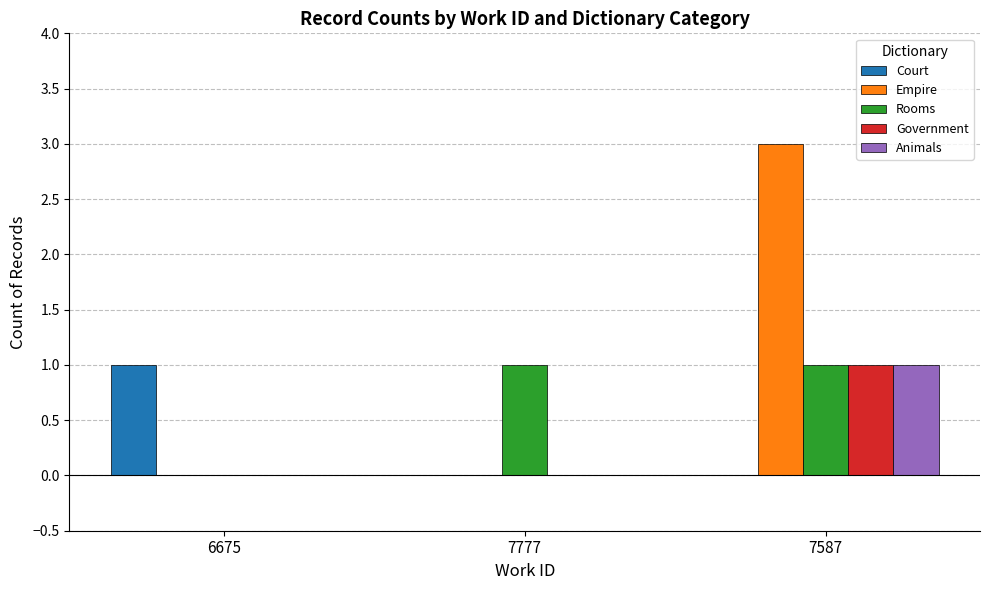

What are all the series names shown in the legend?

Court, Empire, Rooms, Government, Animals